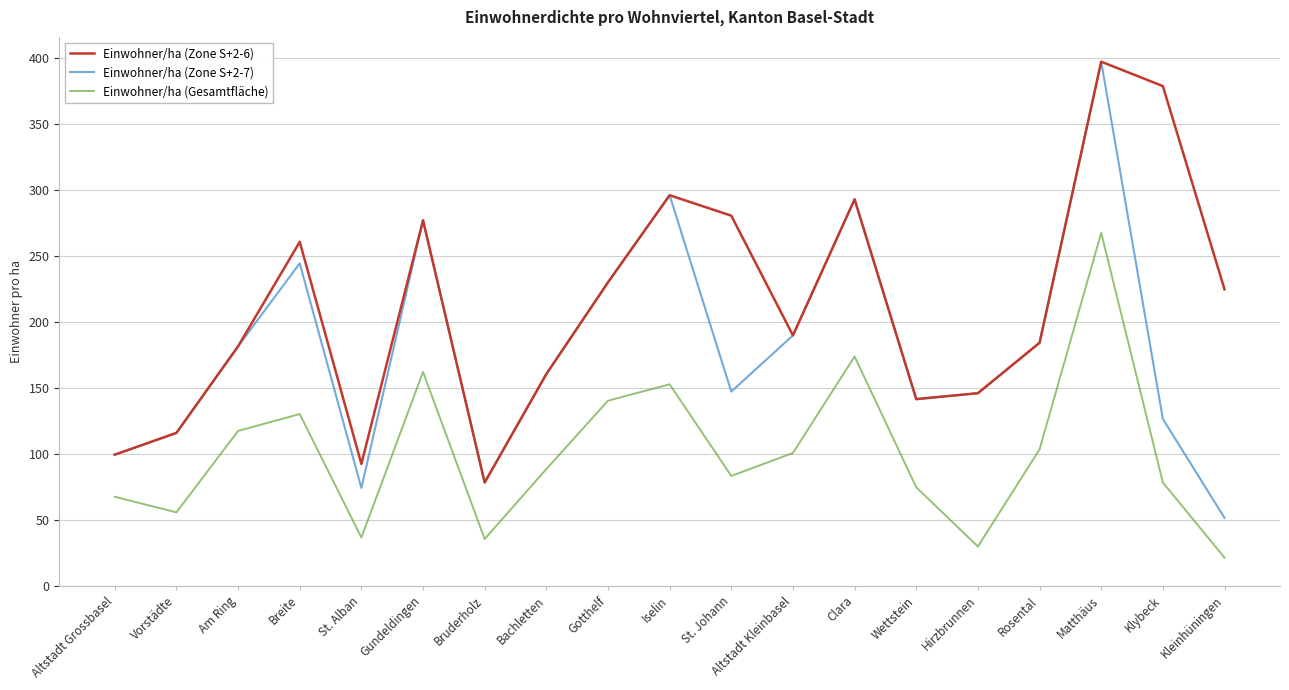

Which series has the largest total across all categories?

Einwohner/ha (Zone S+2-6)